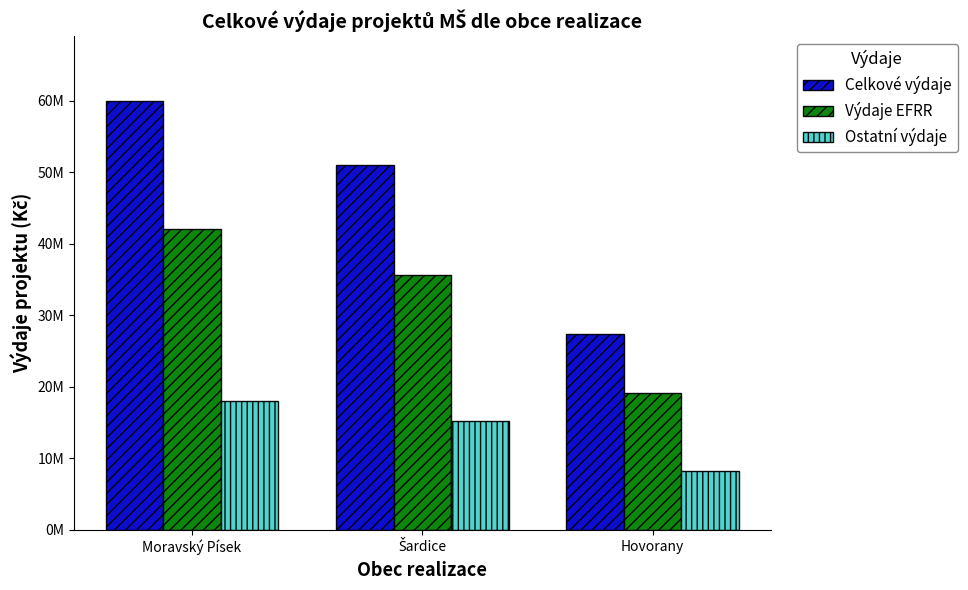

Reading left to right, extract all data points from this chart.

Celkové výdaje: 60000000	51000000	27400000
Výdaje EFRR: 42000000	35700000	19180000
Ostatní výdaje: 18000000	15300000	8220000